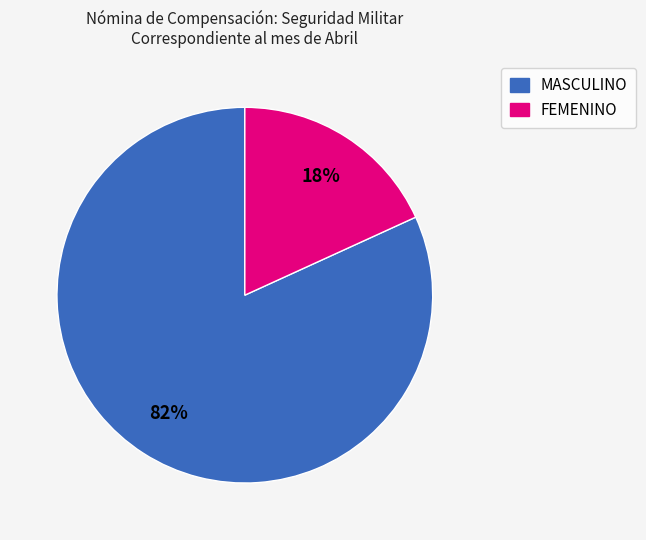

Which category has the smallest portion of the pie?

FEMENINO